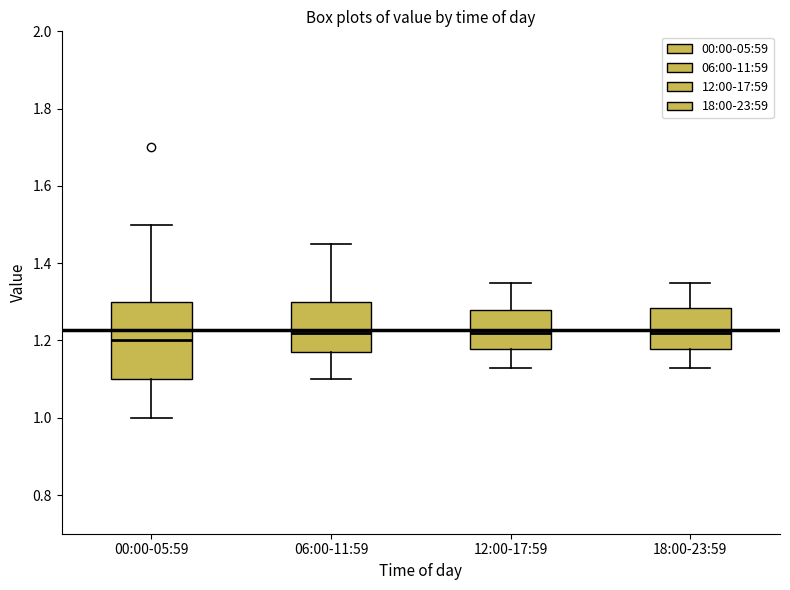

Which box has the lowest median line?

00:00-05:59